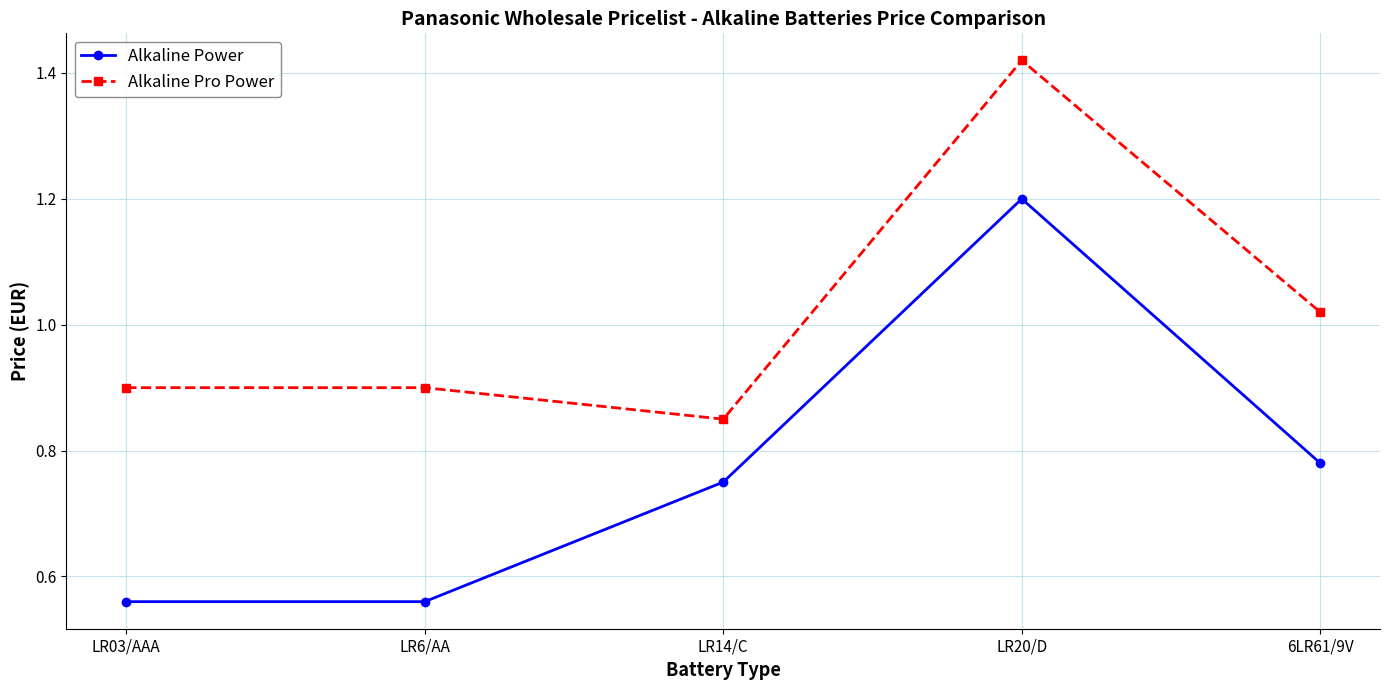

What is the total value across all series at LR14/C?

1.6